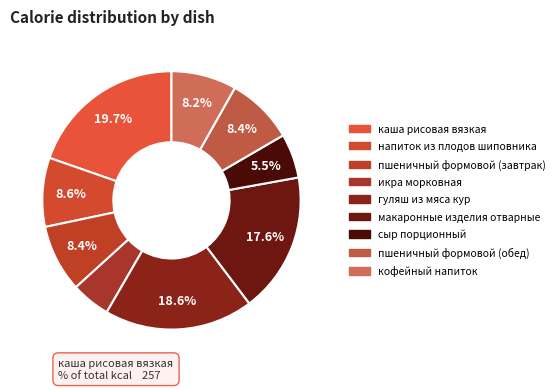

Rank the categories by value from highest to lowest.

каша рисовая вязкая, гуляш из мяса кур, макаронные изделия отварные, напиток из плодов шиповника, пшеничный формовой (завтрак), пшеничный формовой (обед), кофейный напиток, сыр порционный, икра морковная